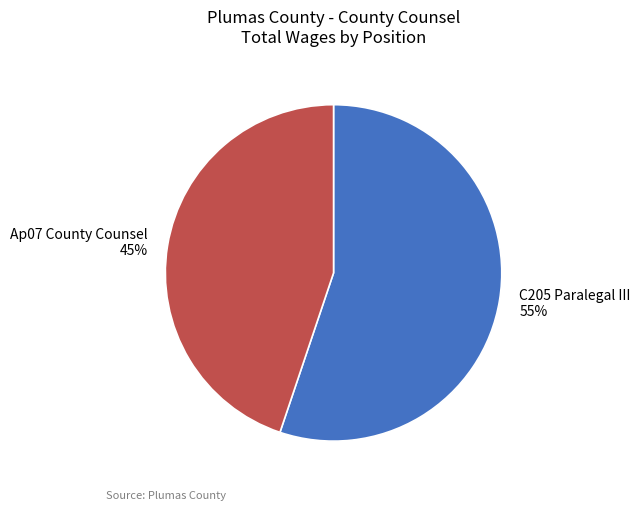

What is the smallest slice in the pie chart?

Ap07 County Counsel